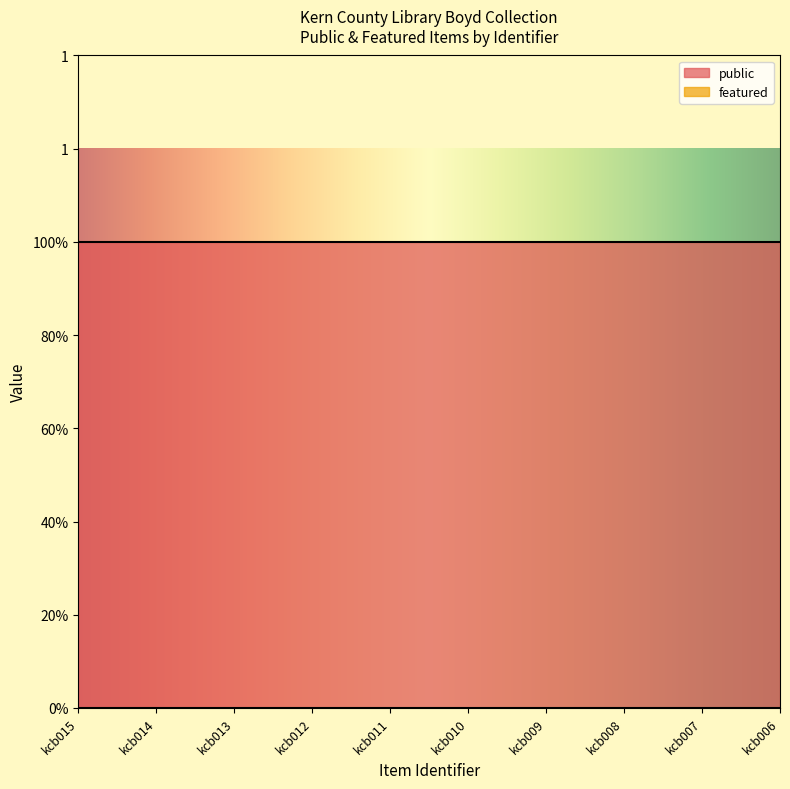

True or false: featured and public intersect in this chart.

False